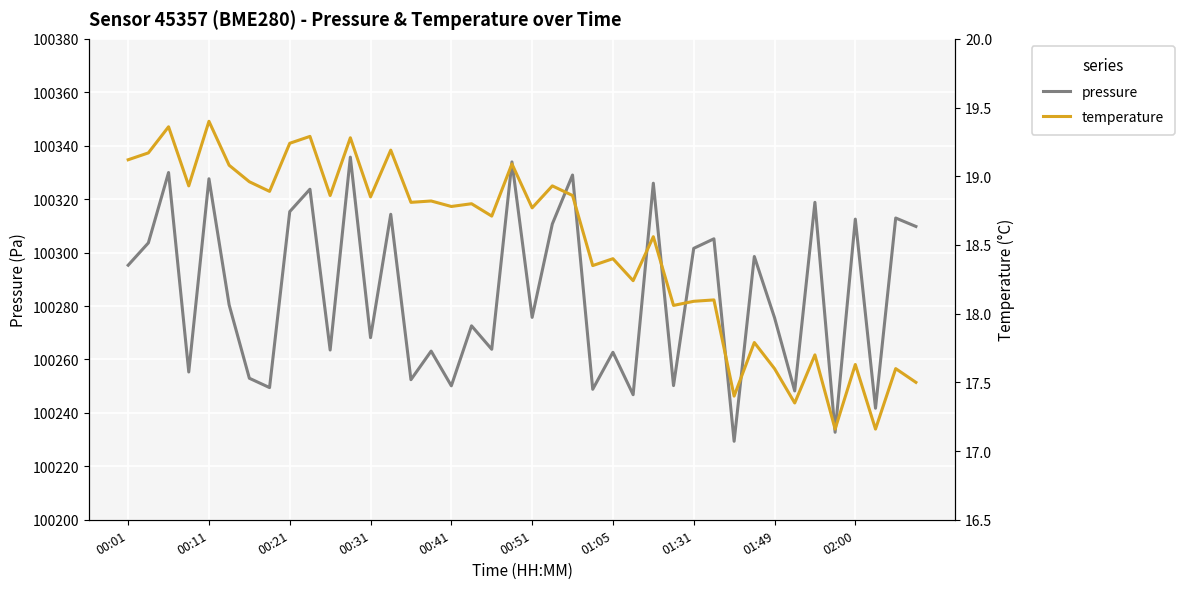

What is the difference between the maximum and minimum values in the pressure series?

106.3